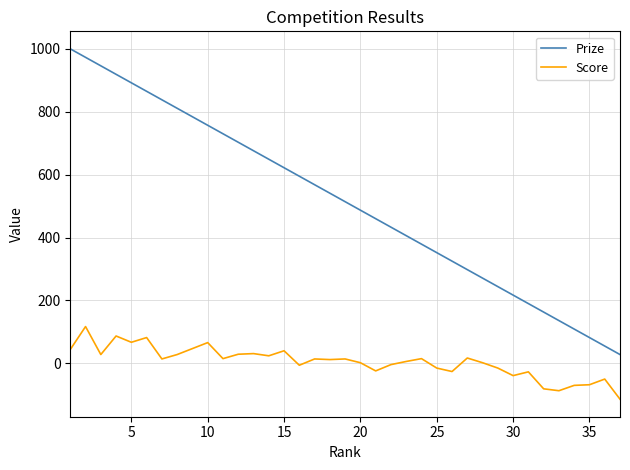

Which series has the largest range (max minus min)?

Prize